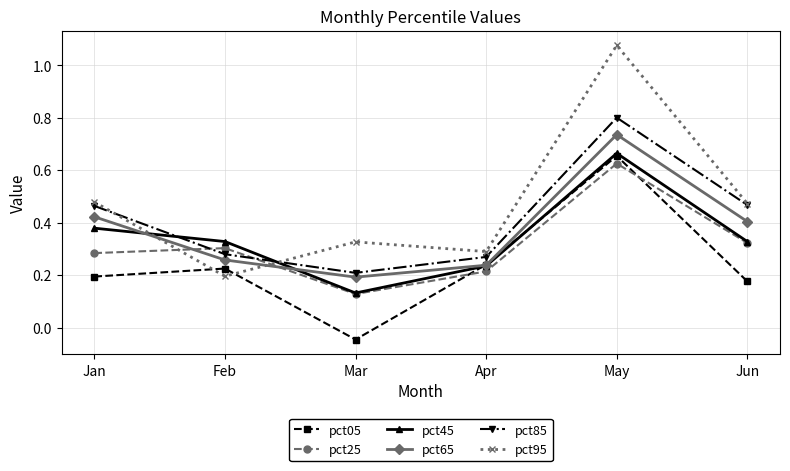

At which label does pct95 reach its minimum?

Feb